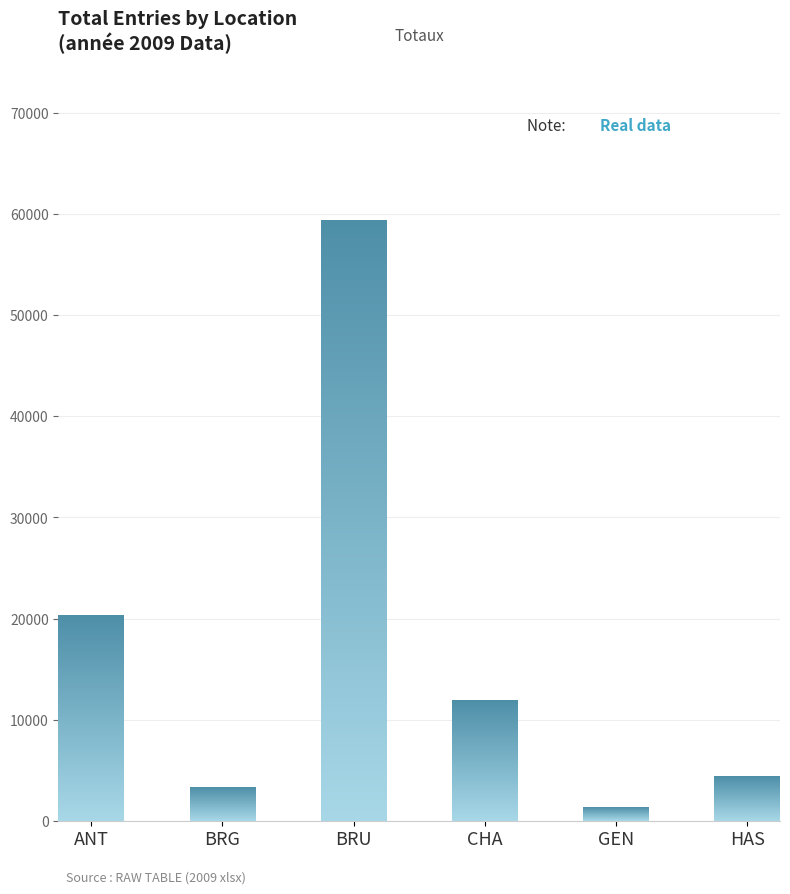

Between GEN and ANT, which is larger?

ANT